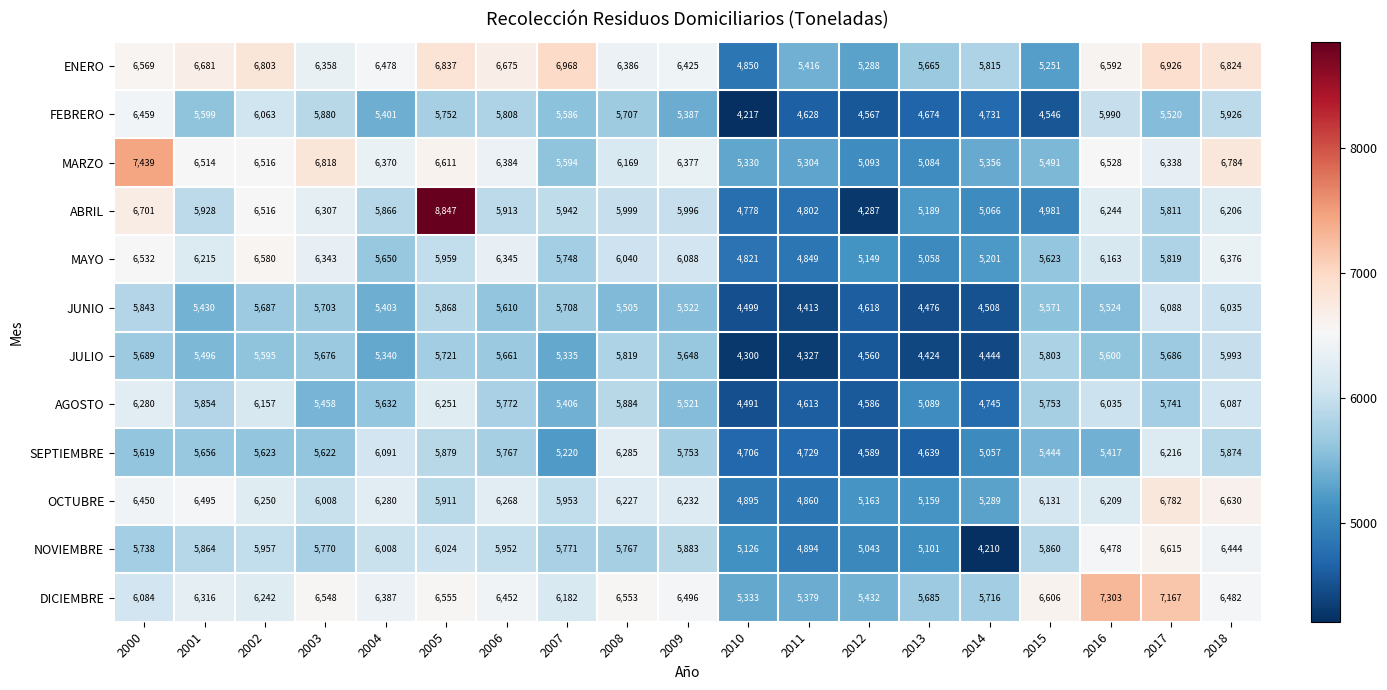

What is the sum of all FEBRERO values?

102441